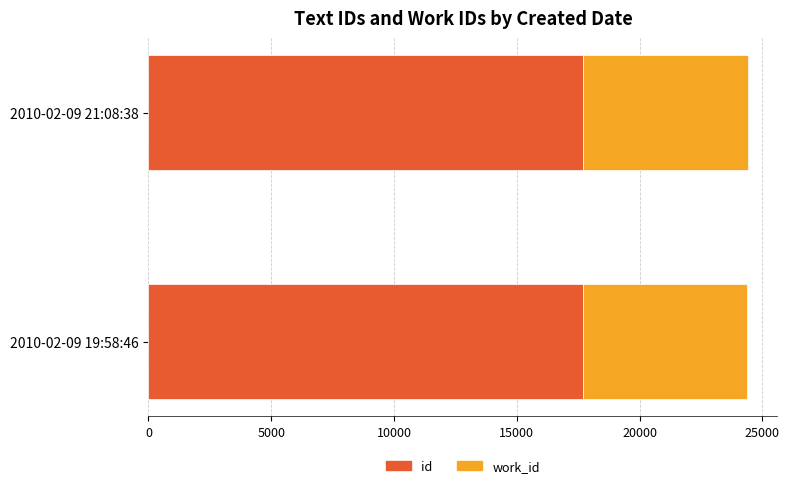

What is the highest value of the id series?

17717